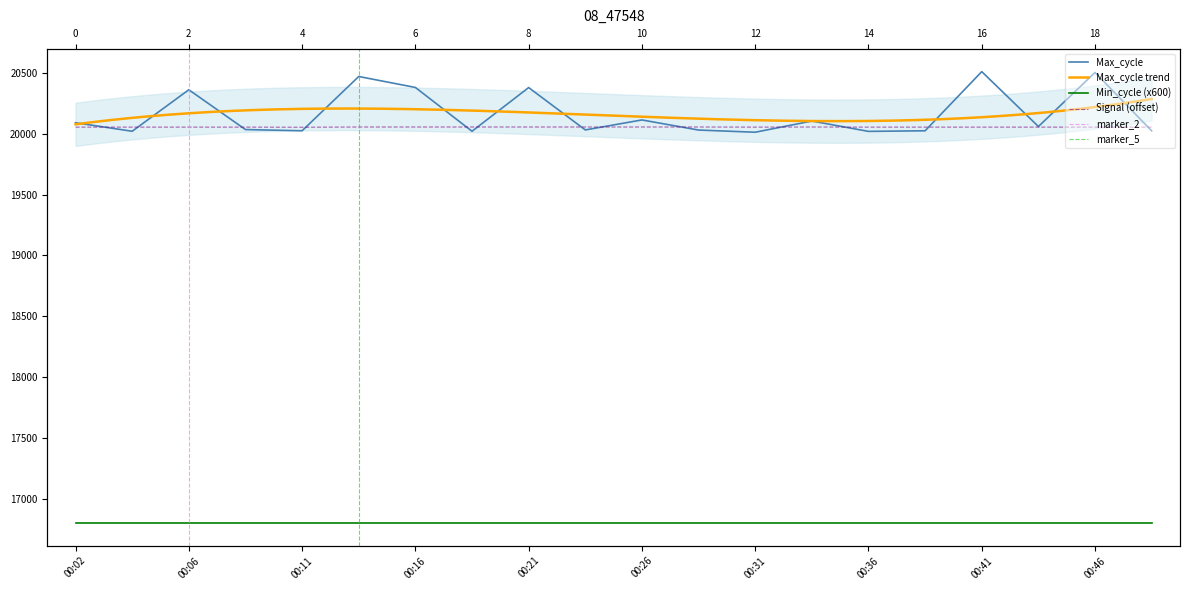

At which category is the sum across all series the highest?

00:41